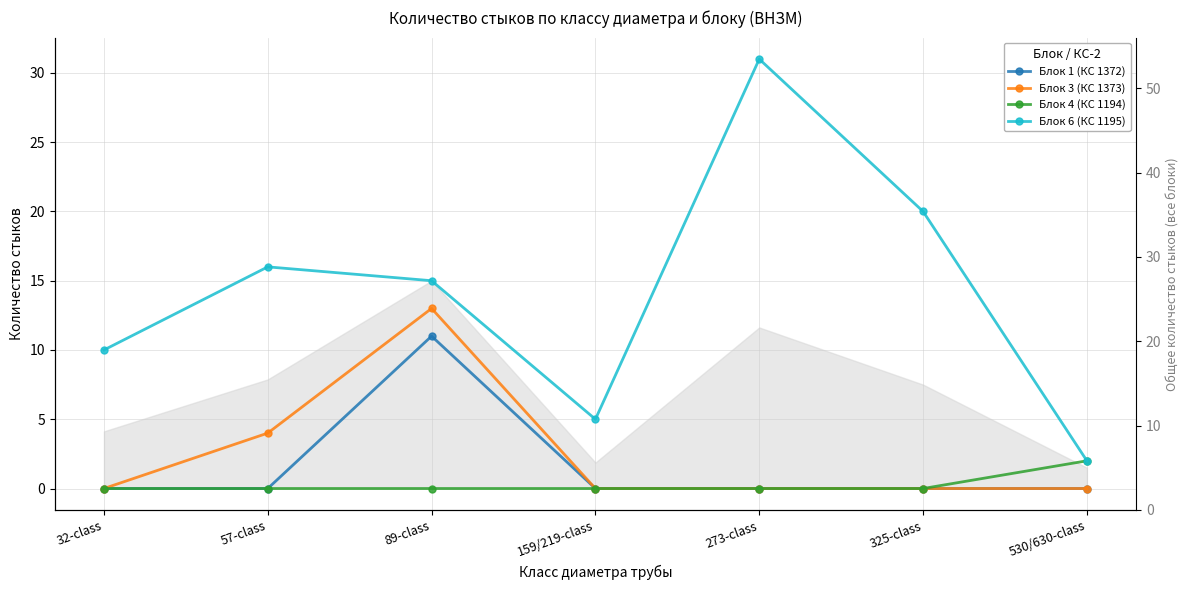

What is the minimum value for Блок 6 (КС 1195)?

2